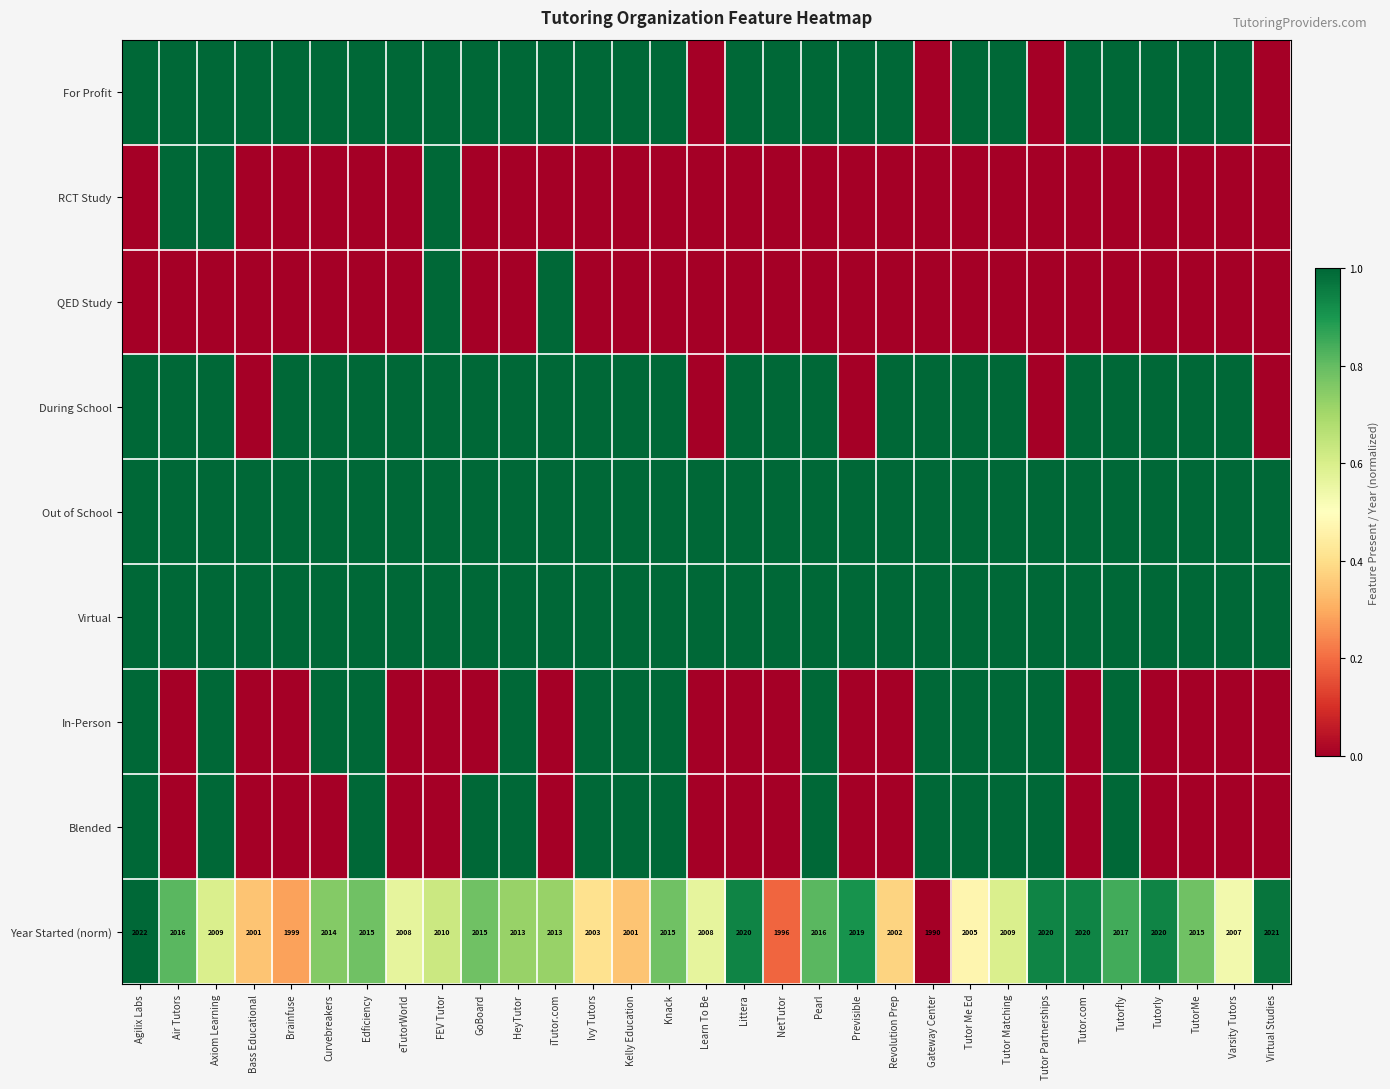

At how many categories does at least one series exceed 0?

31